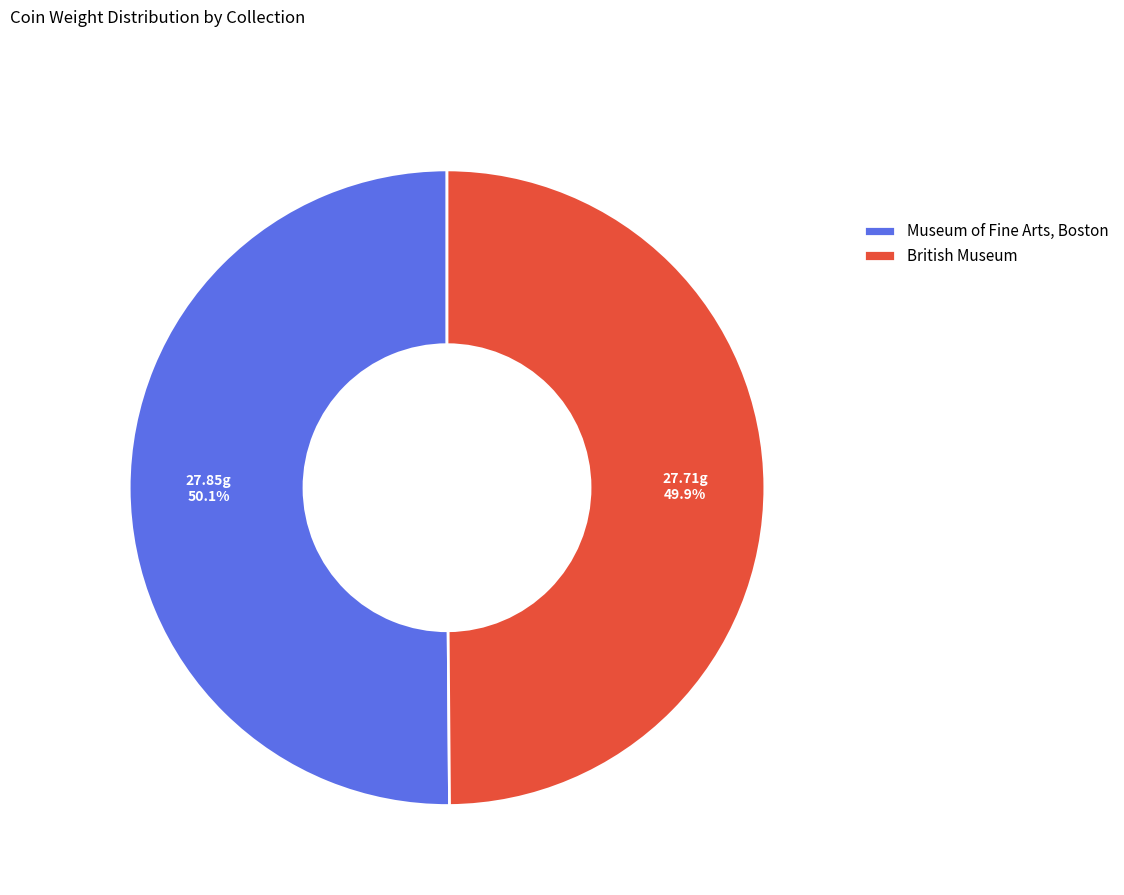

To the nearest percent, what portion does Museum of Fine Arts, Boston represent?

50%